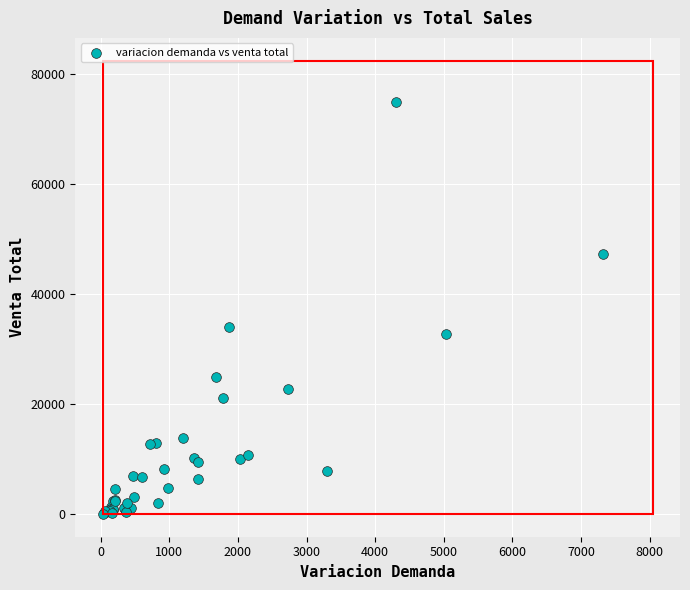

What Y value in the scatter plot is closest to 37492?

34107.8